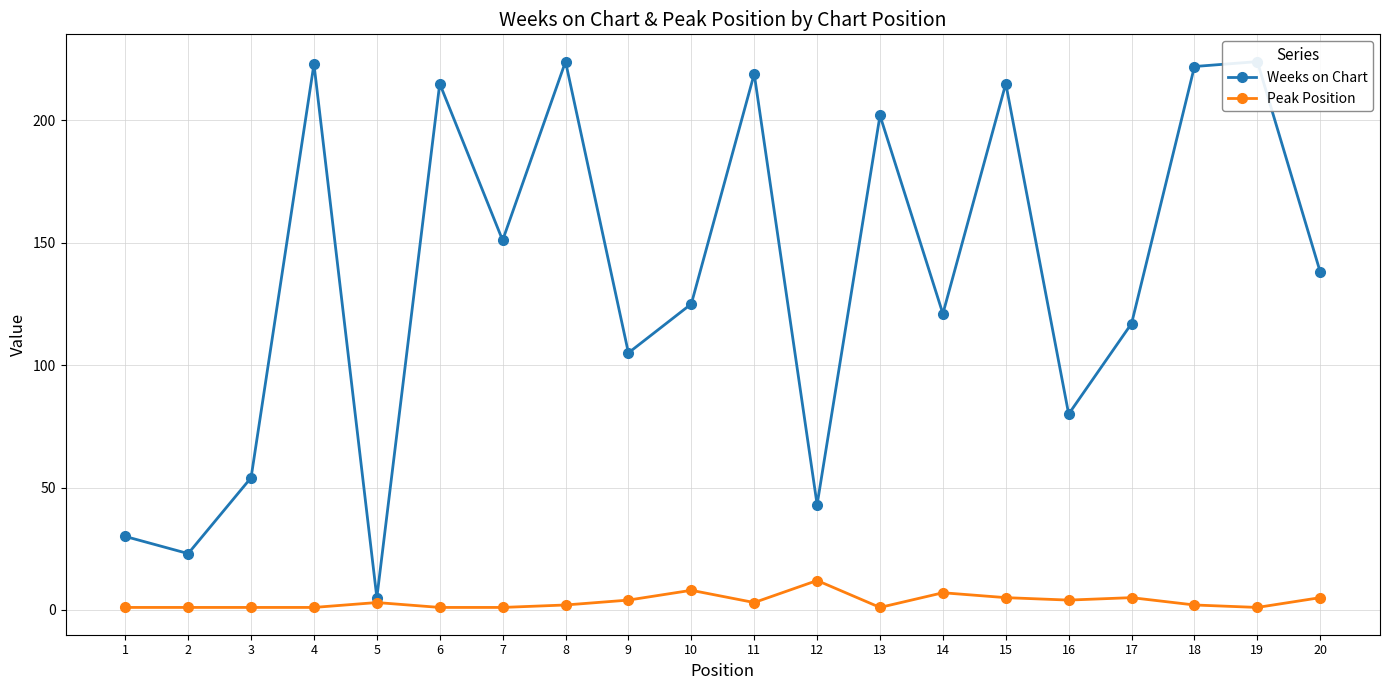

Is the value of Weeks on Chart at 8 greater than the value of Peak Position at 9?

Yes